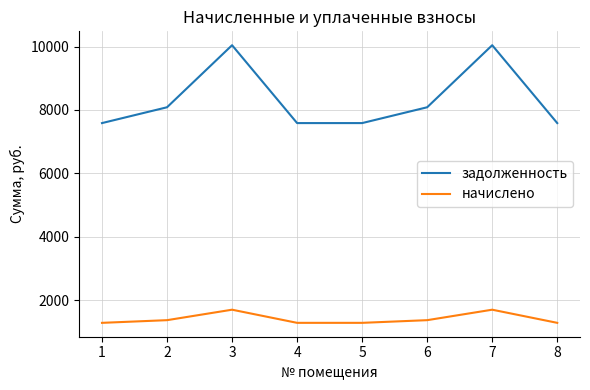

What is the average value of the задолженность series?

8323.2